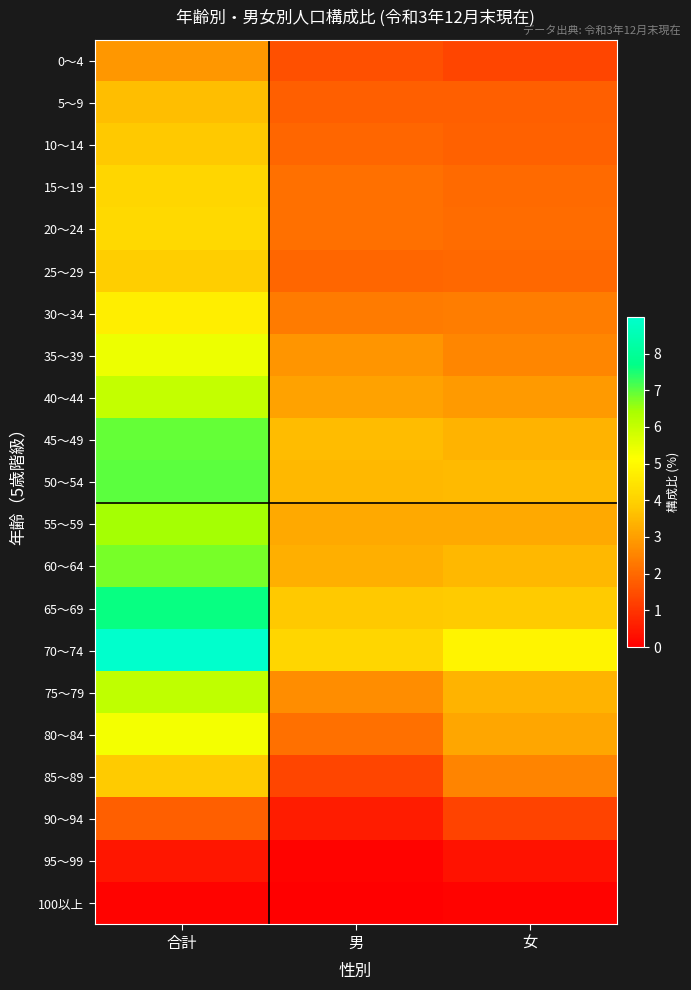

Which category has the lowest value across all series?

男